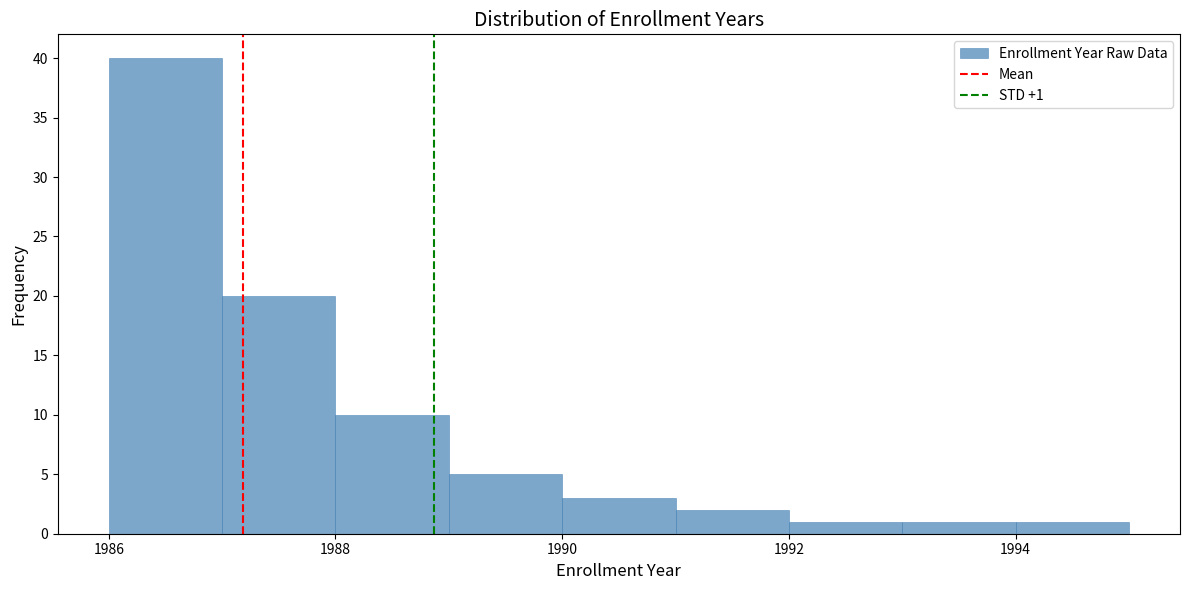

Which range on the x-axis has the tallest bar?

1986 to 1987